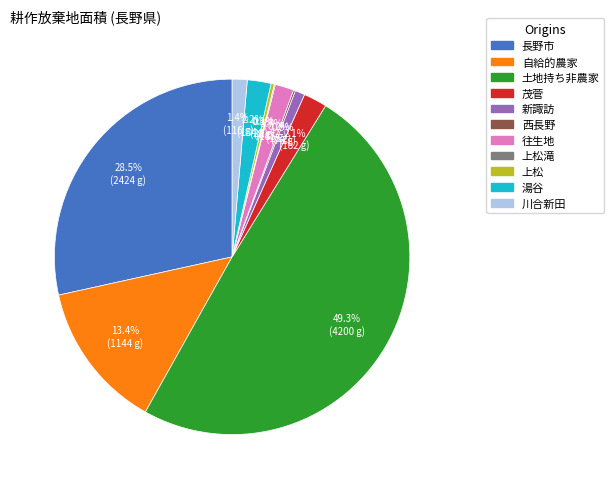

Which slice is the smallest?

上松滝